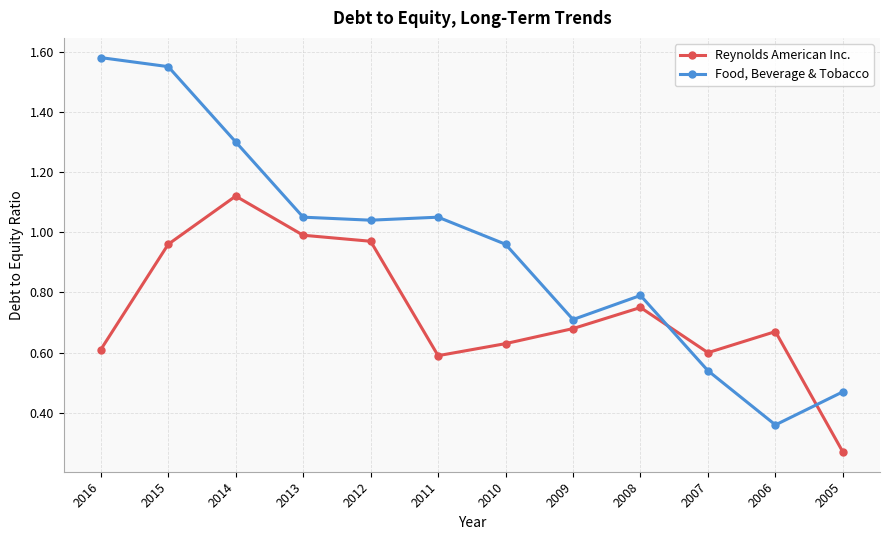

Where is Reynolds American Inc. nearest to the value 0?

2005